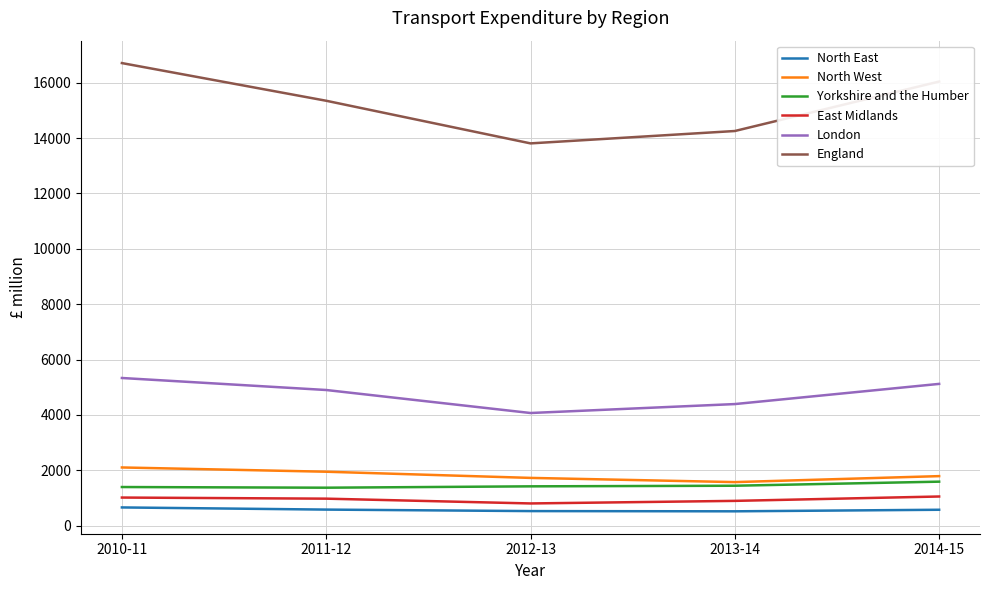

What is the sum of the England values at 2010-11 and 2013-14?

30966